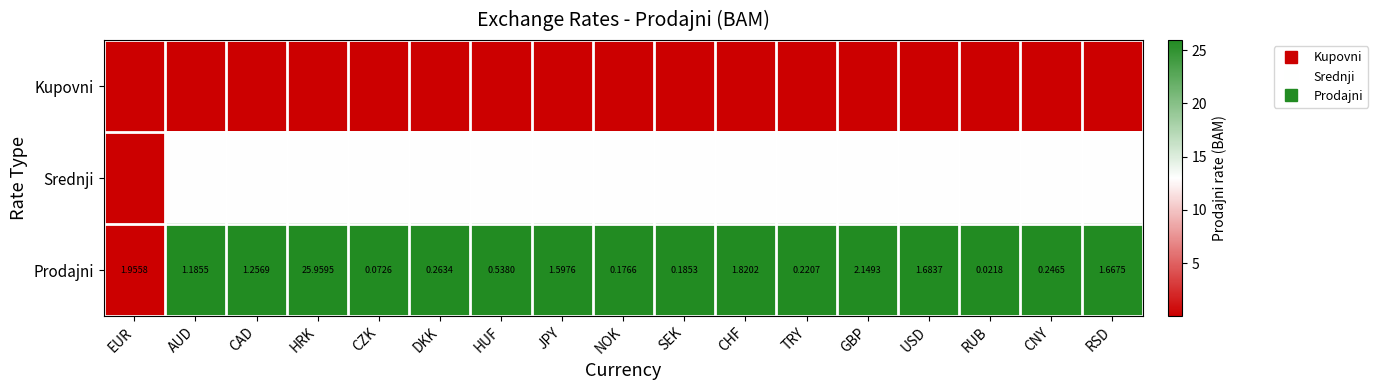

How many categories are shown in the chart?

17